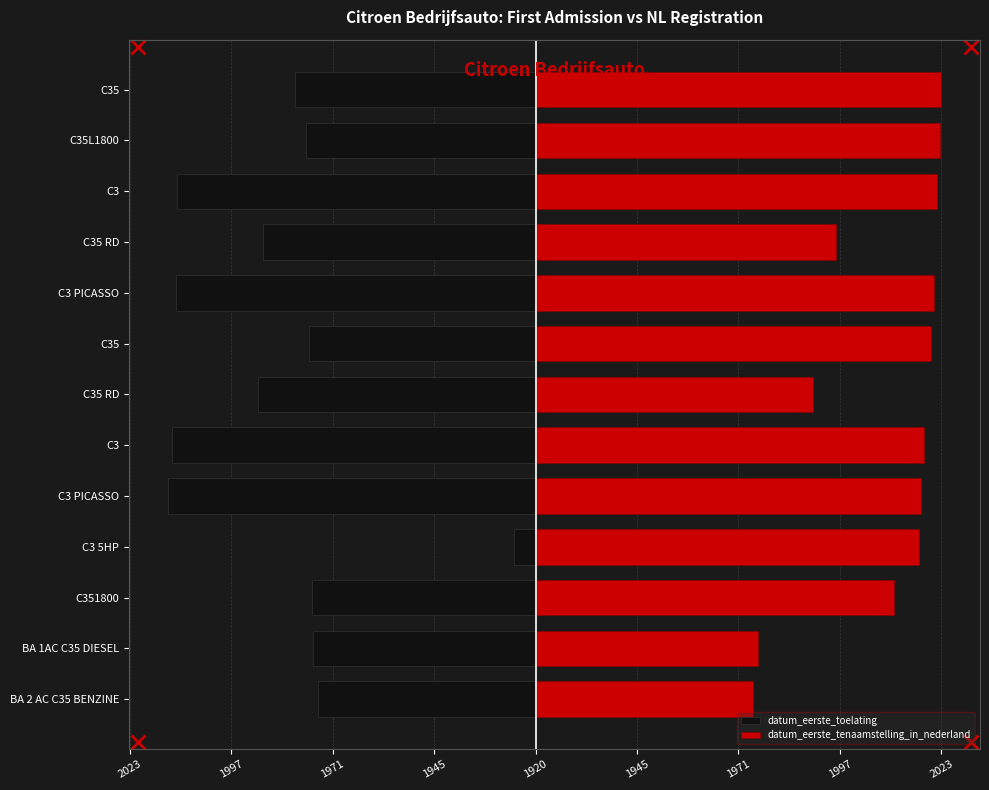

At C3 5HP, list the series in order from largest to smallest.

datum_eerste_tenaamstelling_in_nederland, datum_eerste_toelating